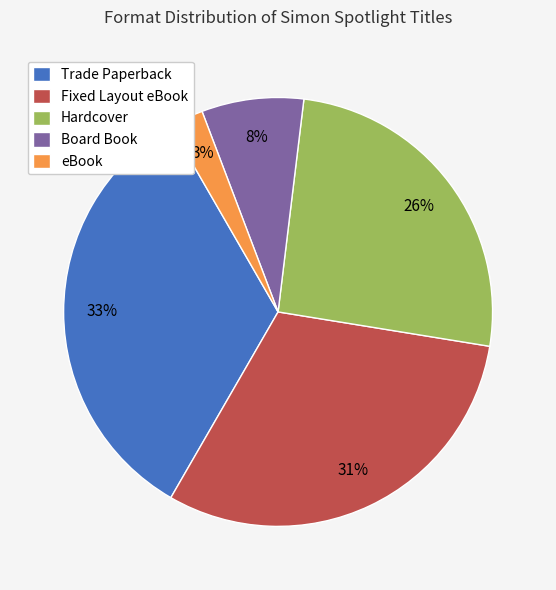

Rank the categories by value from lowest to highest.

eBook, Board Book, Hardcover, Fixed Layout eBook, Trade Paperback